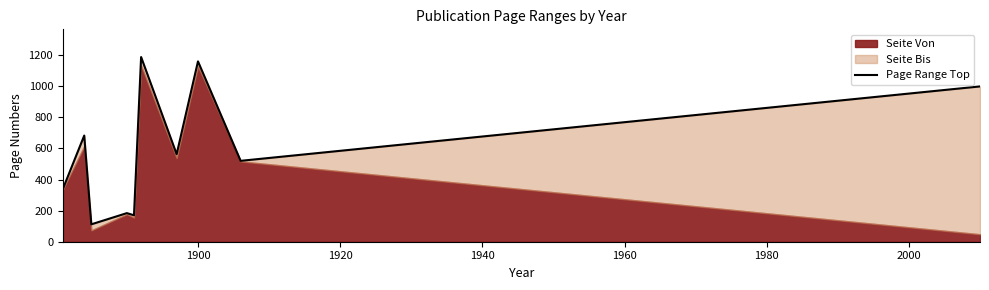

True or false: the data has more than 1 interior local peaks.

True